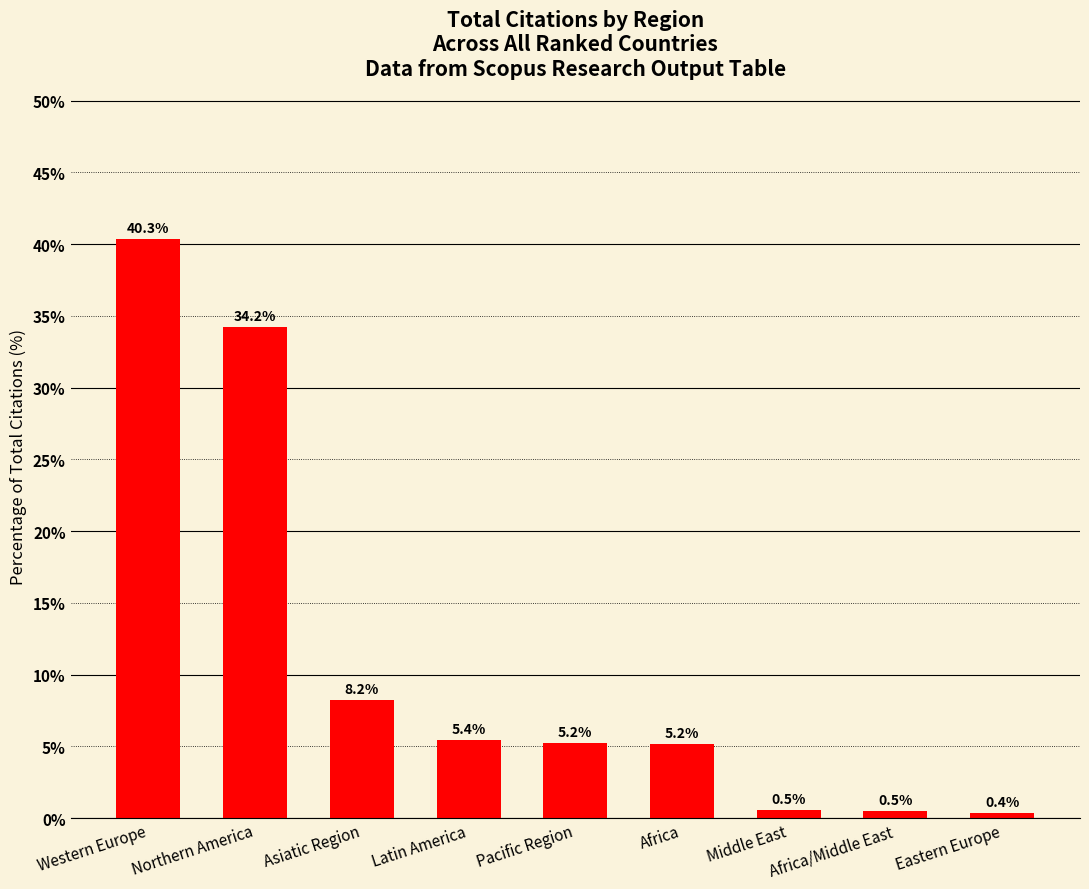

Between Africa/Middle East and Asiatic Region, which is larger?

Asiatic Region